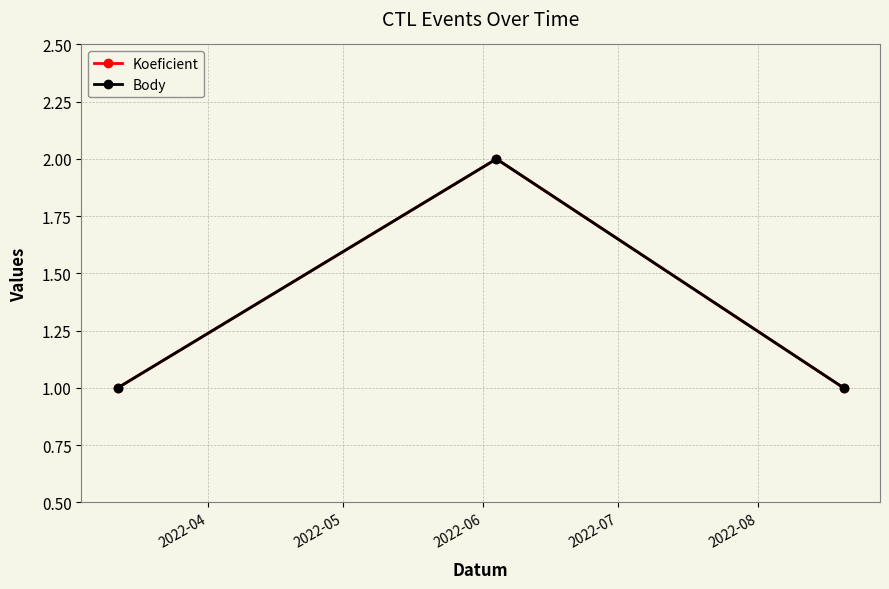

Does the chart have visible grid lines?

Yes